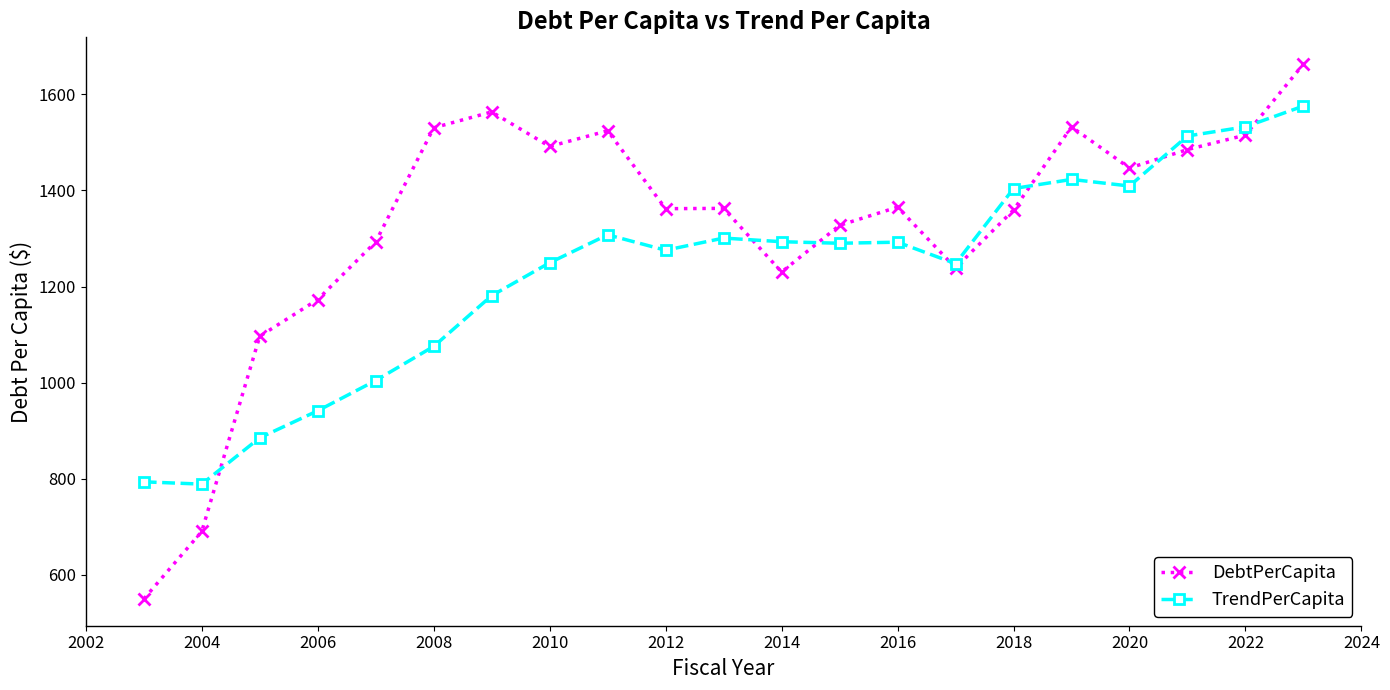

List the series in order of their overall mean, lowest first.

TrendPerCapita, DebtPerCapita